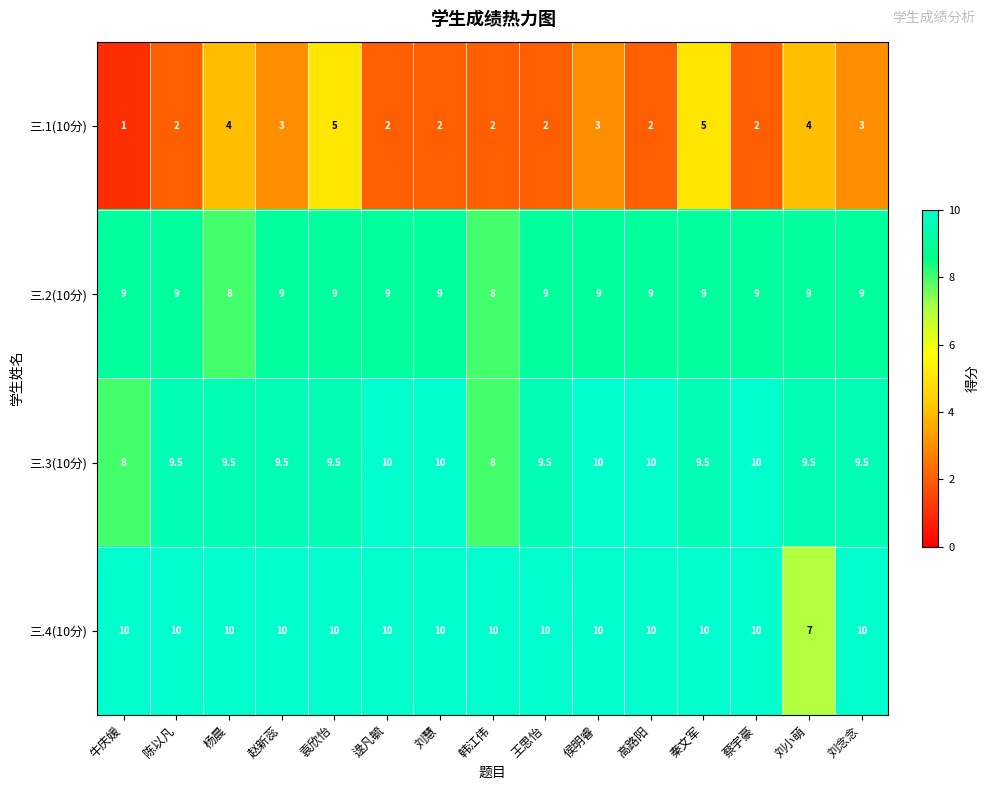

What is the average value of the 三.4(10分) series?

9.8